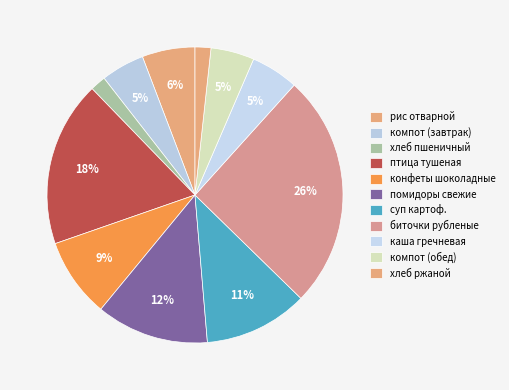

How many segments does this pie chart have?

11